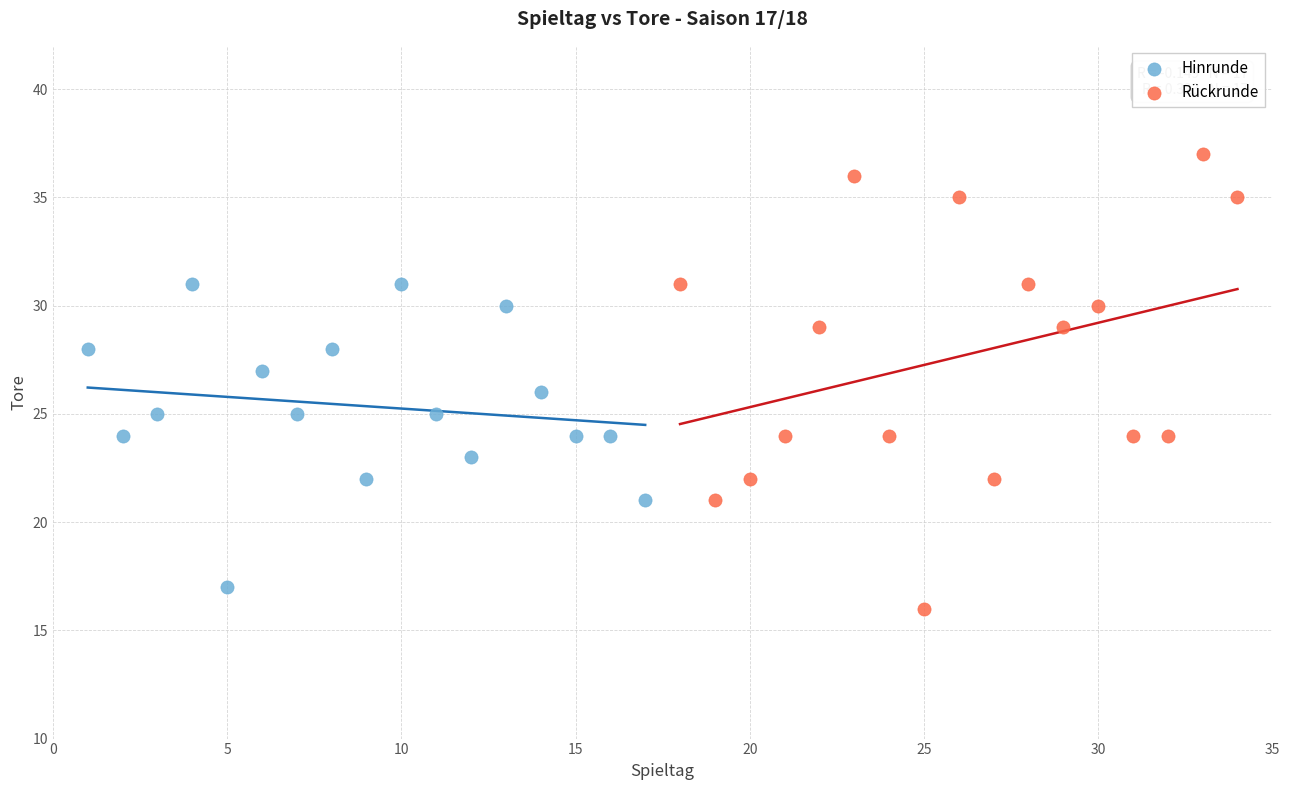

Which series has the largest Y range (max minus min)?

Rückrunde